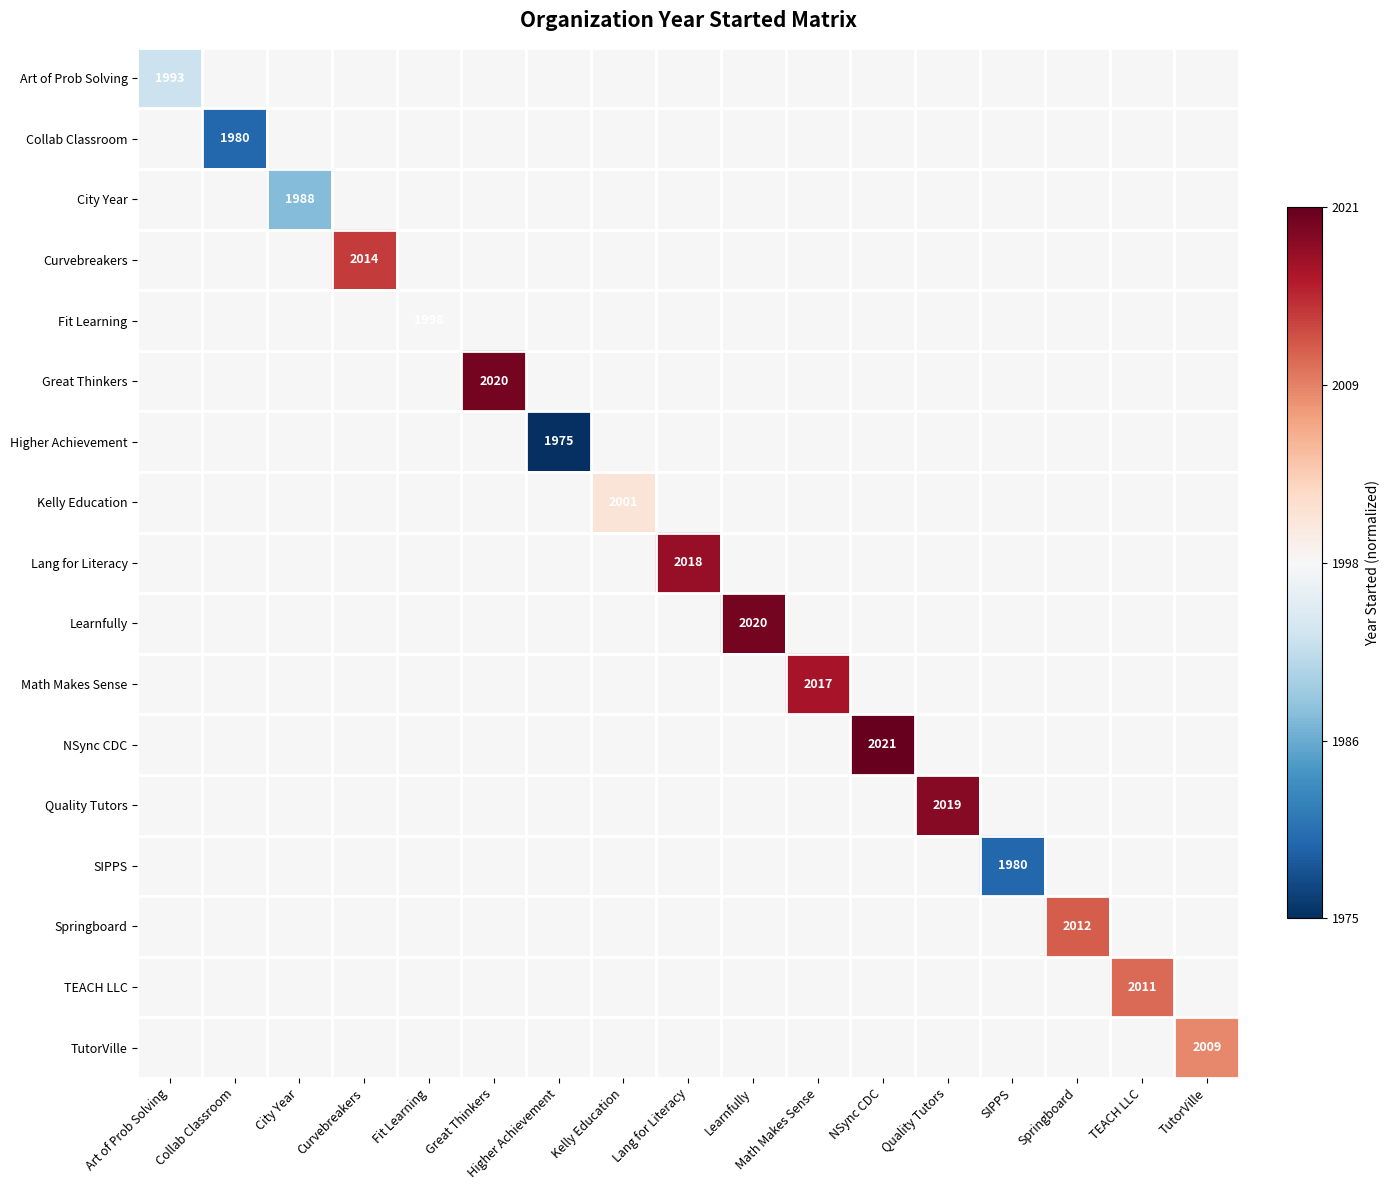

The TEACH LLC series shows -0.2 at City Year. True or false?

False